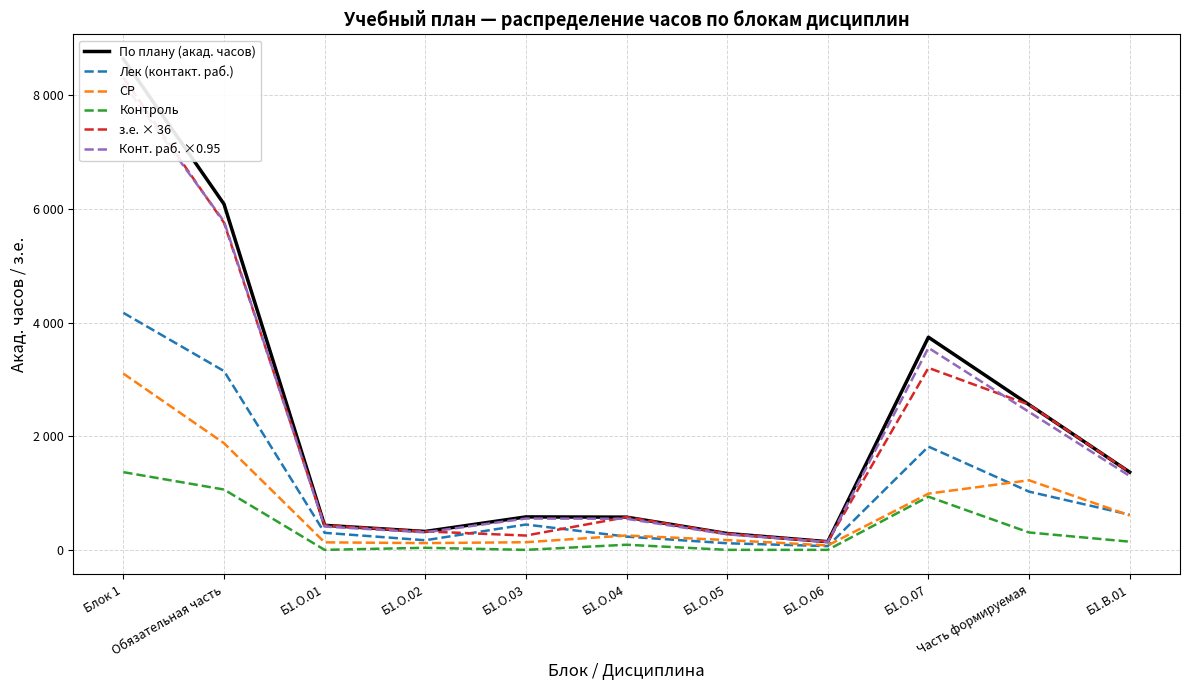

Which has a higher value, Б1.О.04 or Б1.О.02?

Б1.О.04